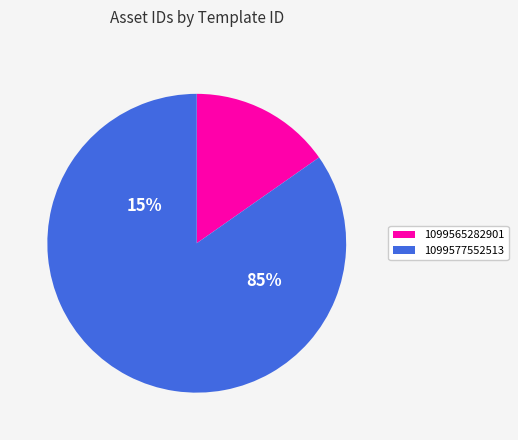

To the nearest percent, what portion does 1099577552513 represent?

85%